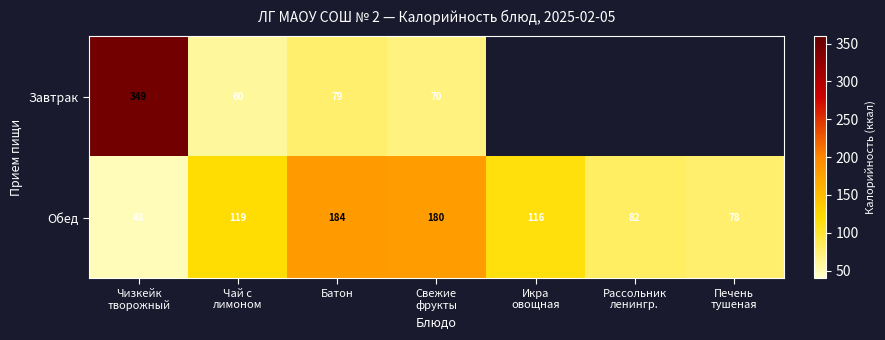

What is the difference between the maximum and minimum values in the Обед series?

136